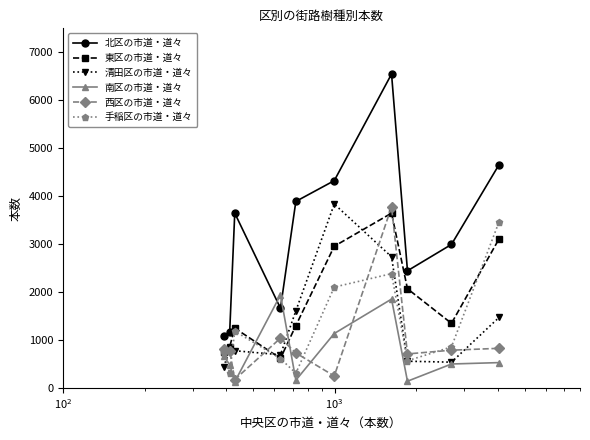

Which series has the largest range (max minus min)?

北区の市道・道々